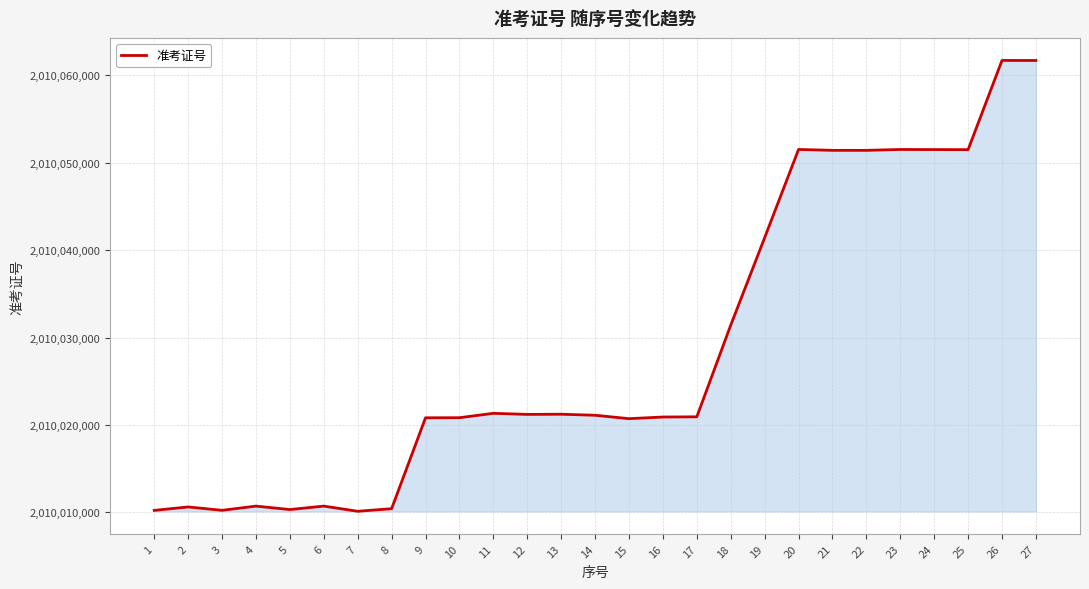

The chart shows a value of 2010010609 at 2. True or false?

True